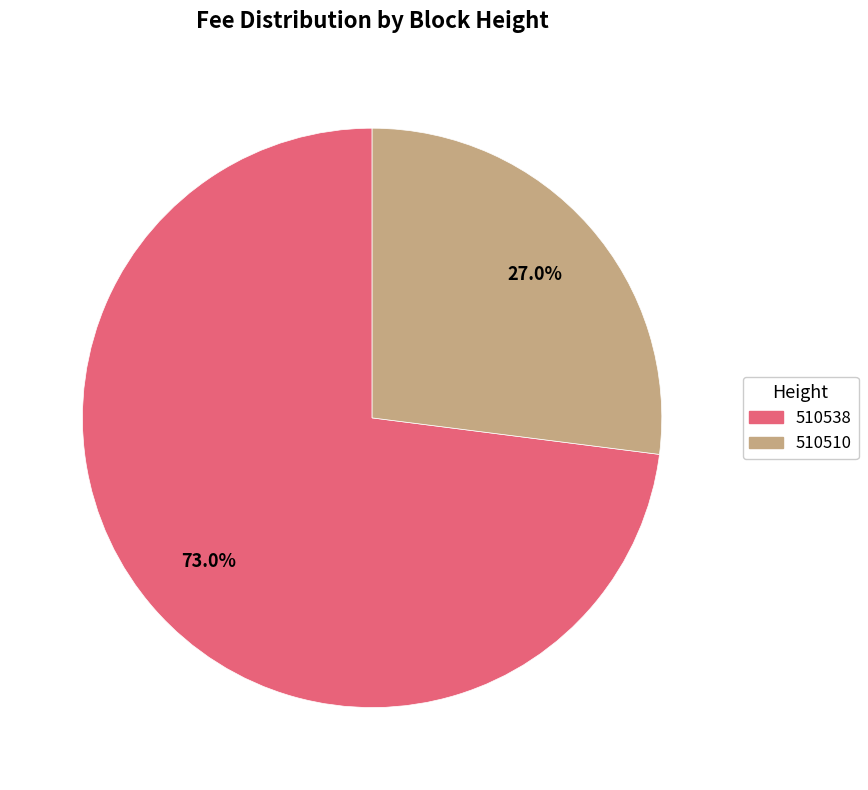

The 510538 slice represents 73% of the pie. True or false?

True